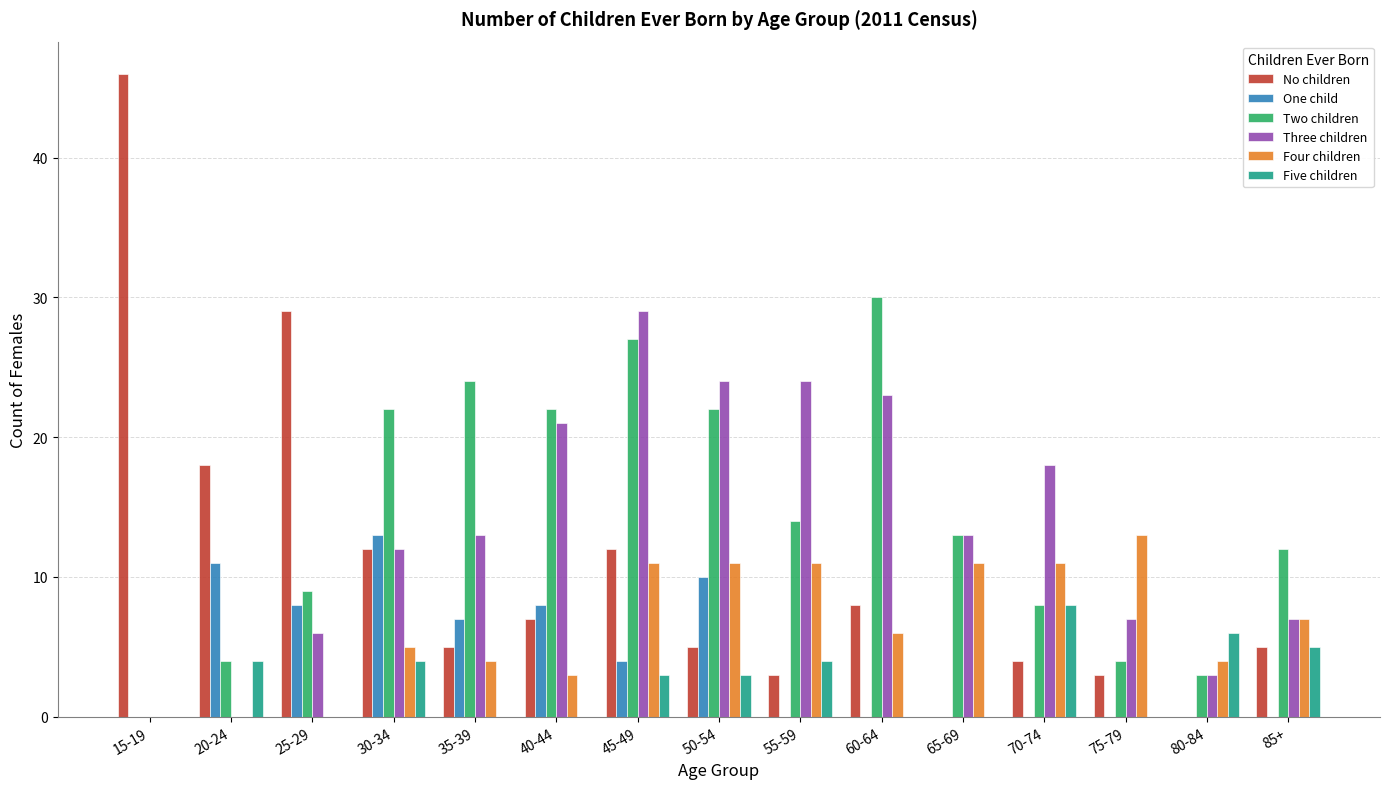

How many groups of bars are there?

15